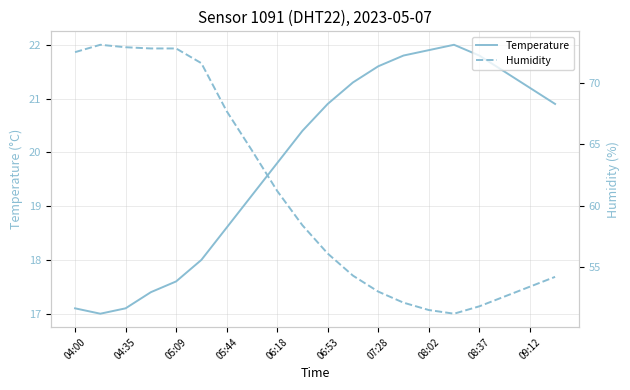

Is it true that Temperature equals 6.3 at 06:18?

False